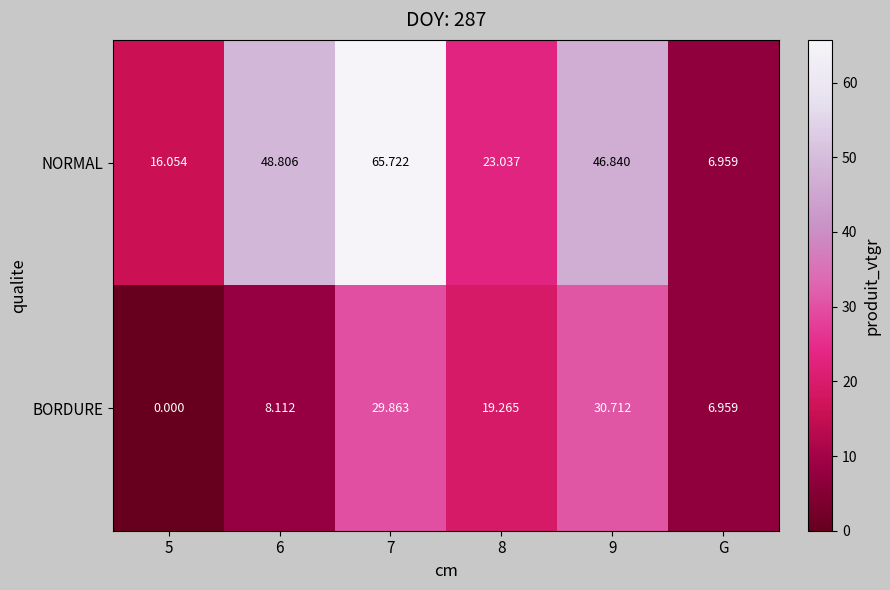

Which series changed the most between 7 and G?

NORMAL